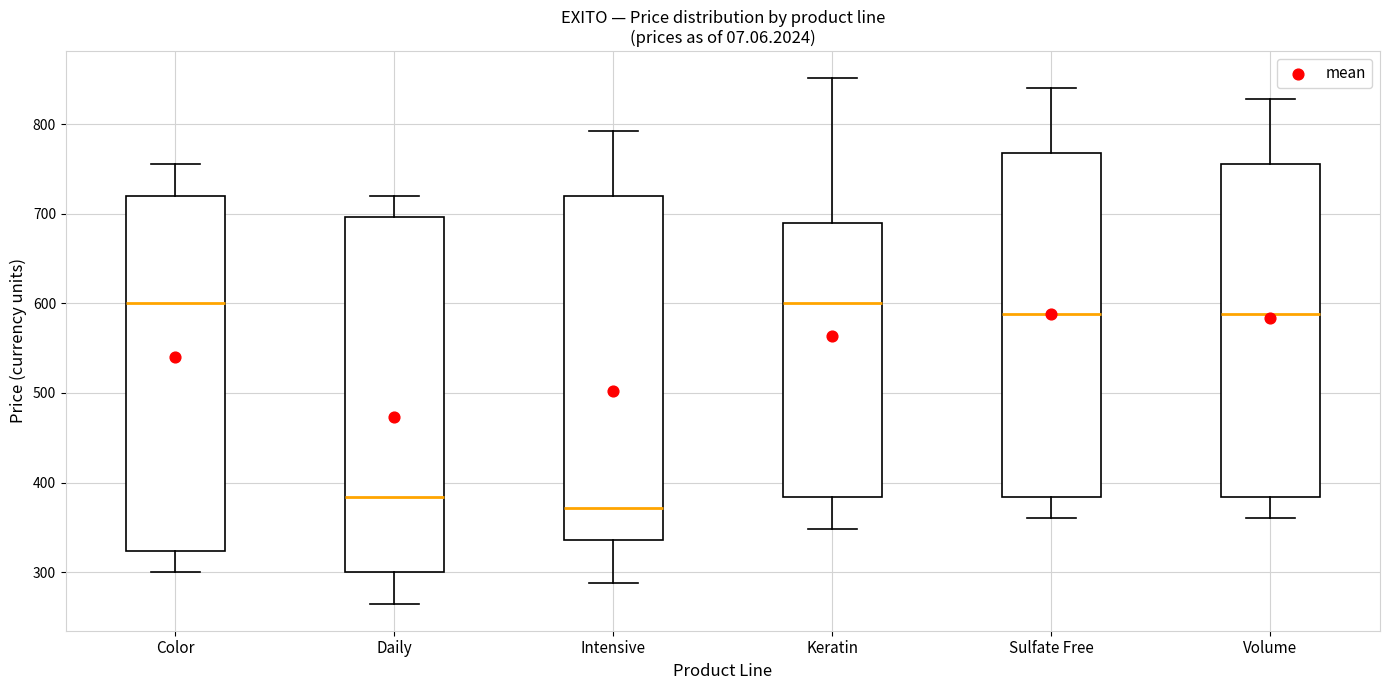

Which box has the lowest median line?

Intensive